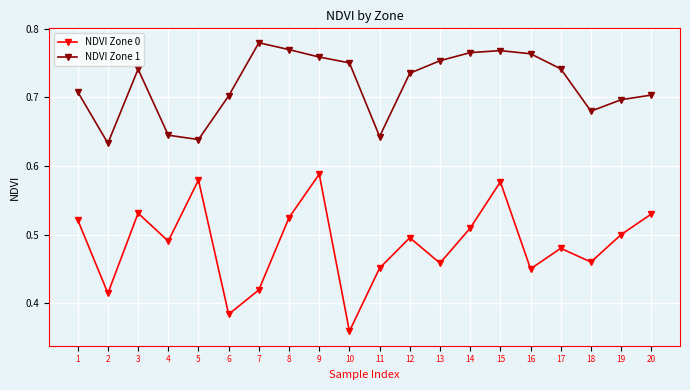

True or false: NDVI Zone 0 and NDVI Zone 1 cross at least once.

False